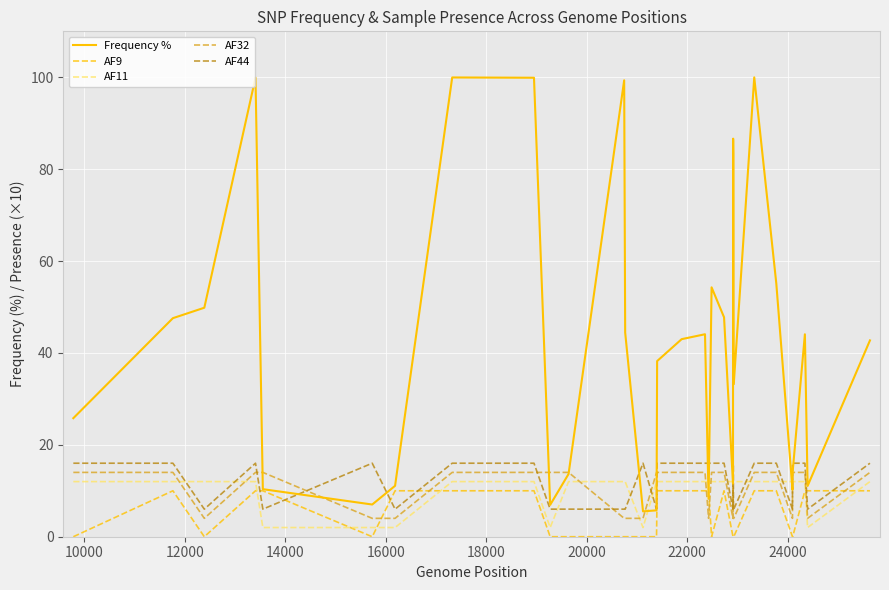

What is the lowest value of the Frequency % series?

5.5